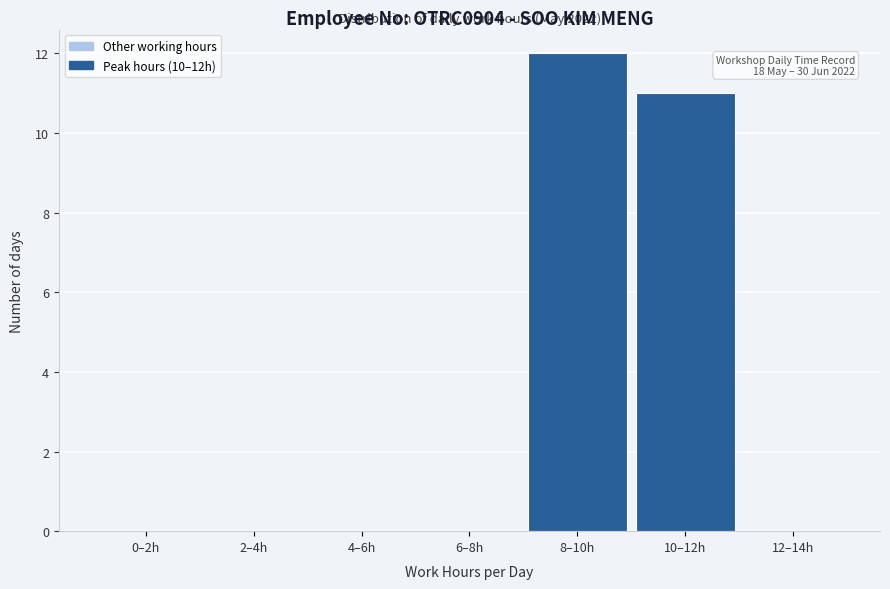

Reading left to right, what are all the values shown in this chart?

0–2h=0	2–4h=0	4–6h=0	6–8h=0	8–10h=12	10–12h=11	12–14h=0